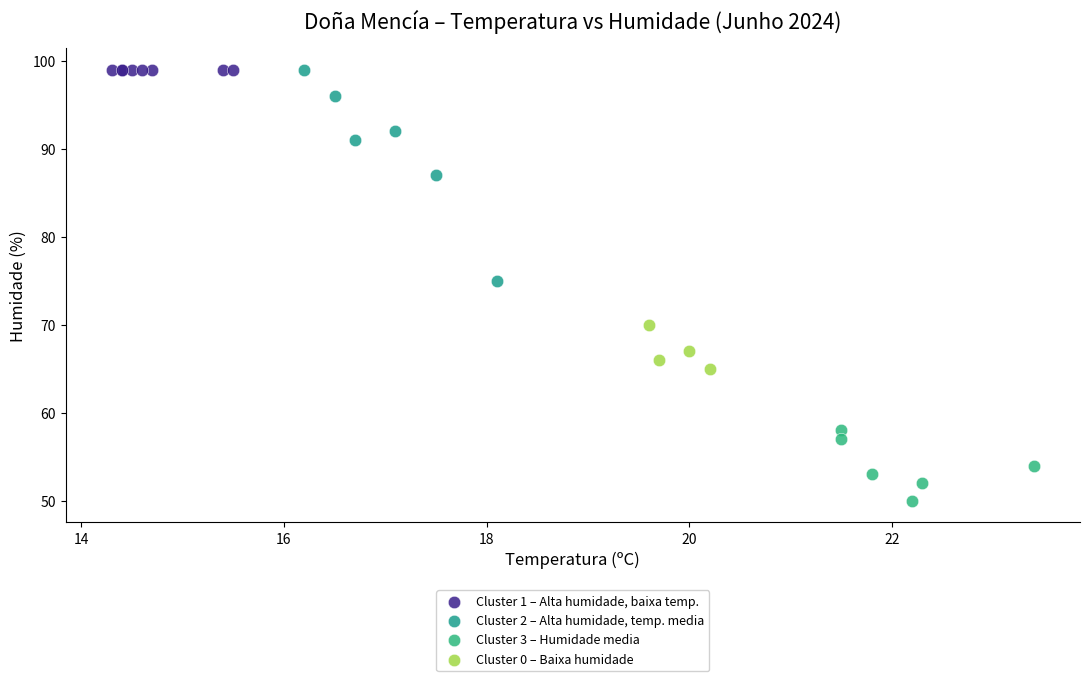

Which series reaches the minimum Y coordinate?

Cluster 3 – Humidade media